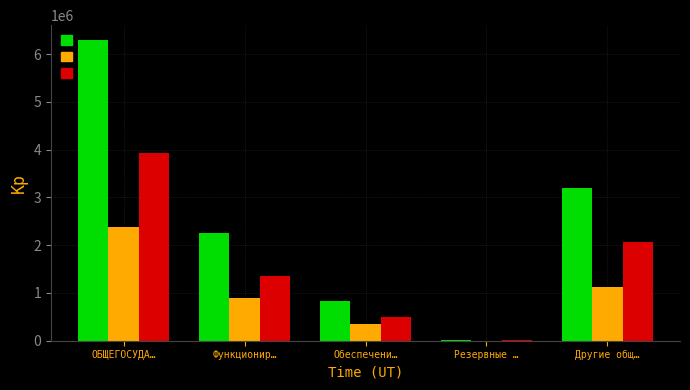

What is the total value across all series at Другие общ…?

6369701.1